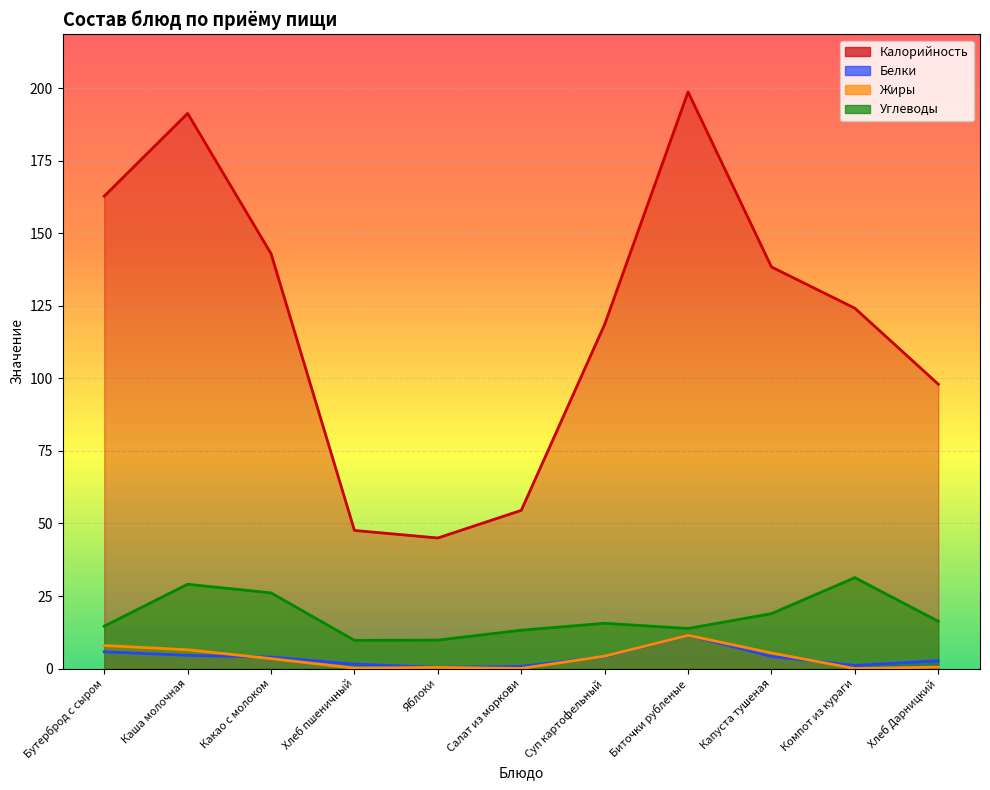

The value of Жиры at Каша молочная is 6.5. True or false?

True